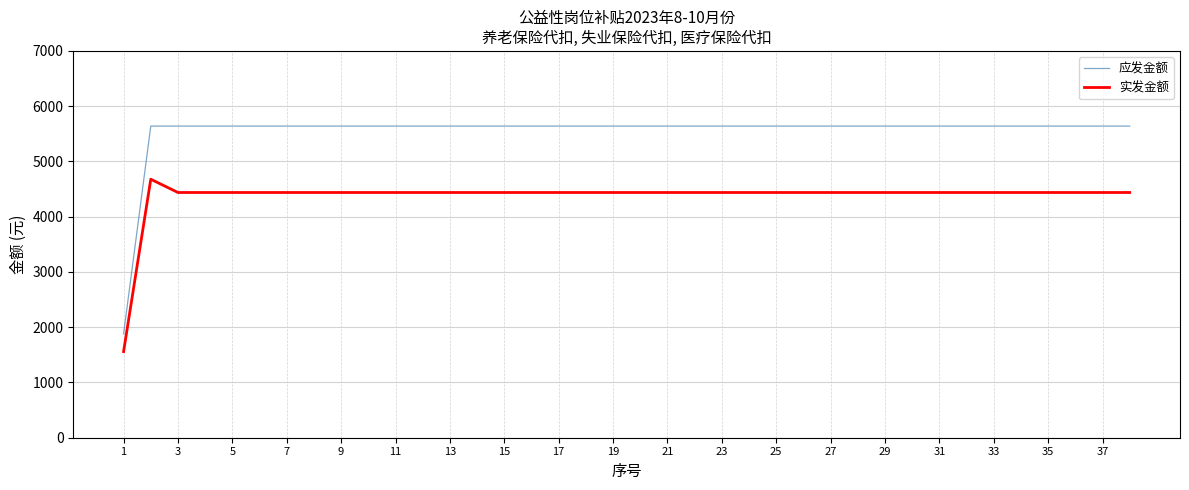

Does the chart have visible grid lines?

Yes